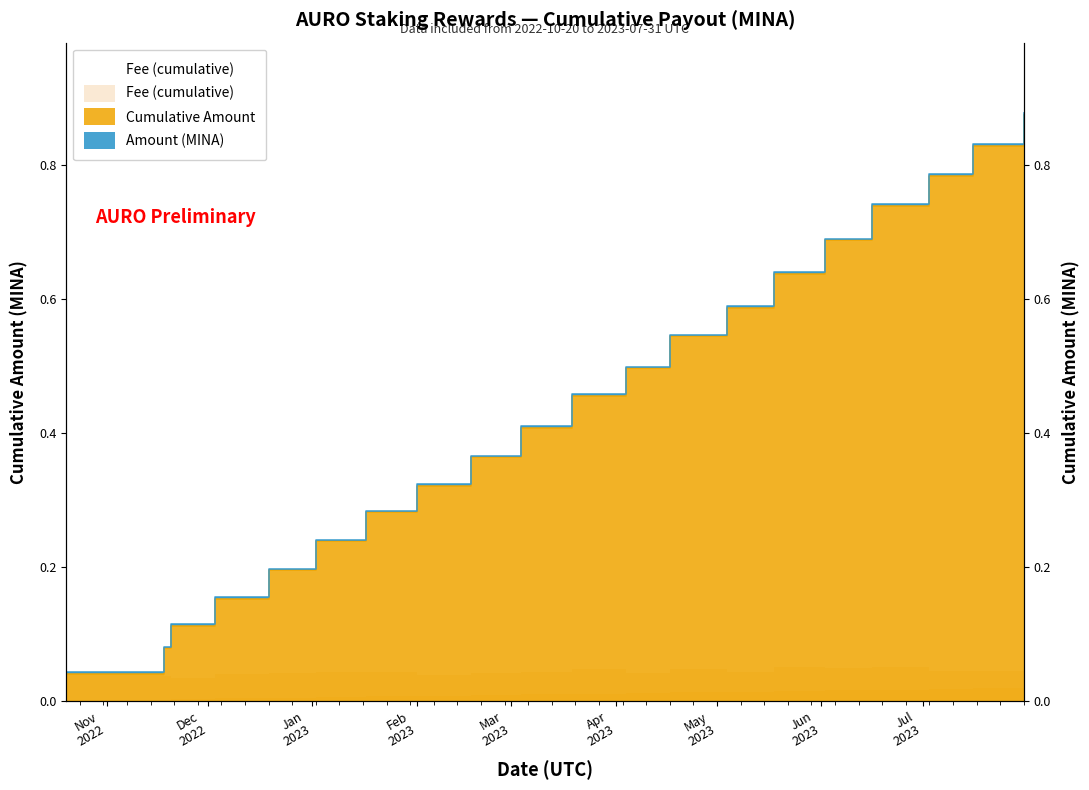

What is the value of the Cumulative Amount point at the 6th from the left?

0.2